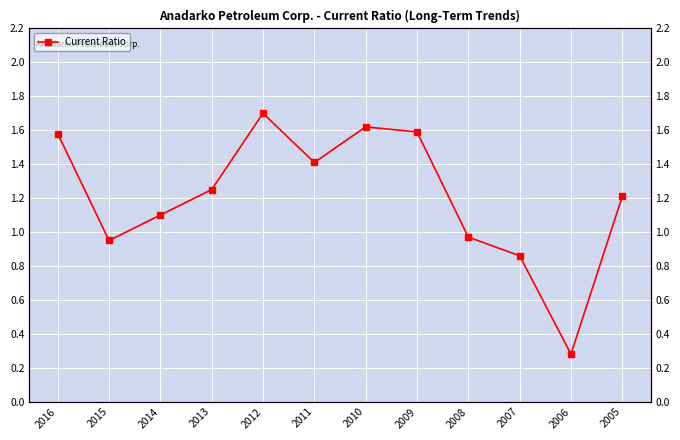

Which label corresponds to the smallest value in the chart?

2006